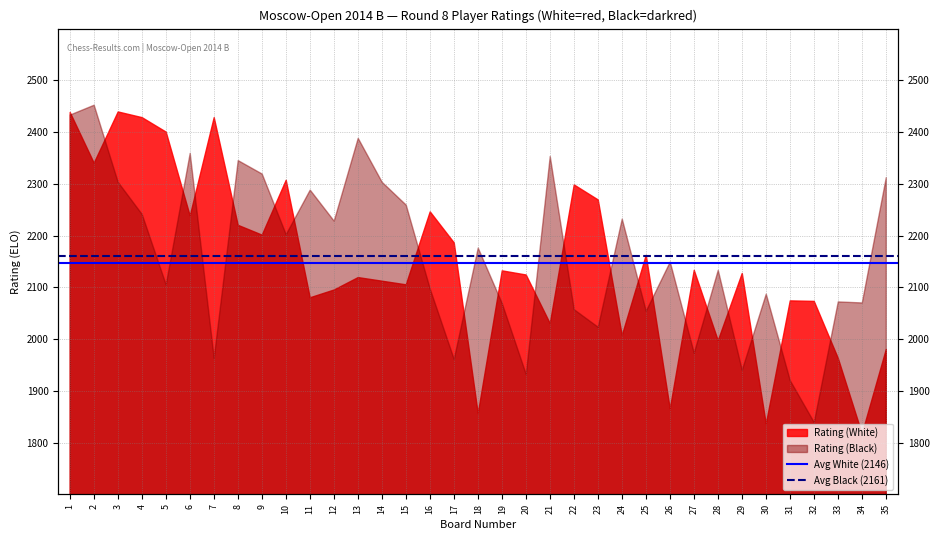

How many lines are shown in the chart?

2